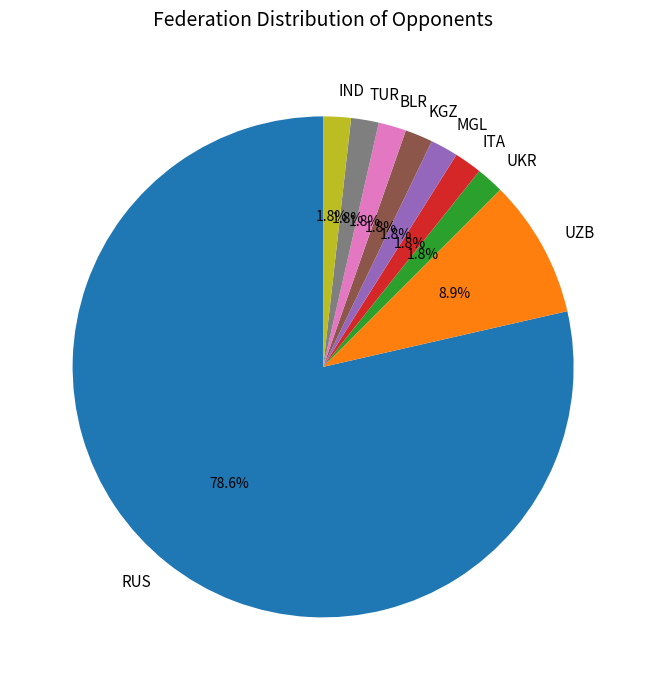

True or false: MGL accounts for 29% of the total.

False